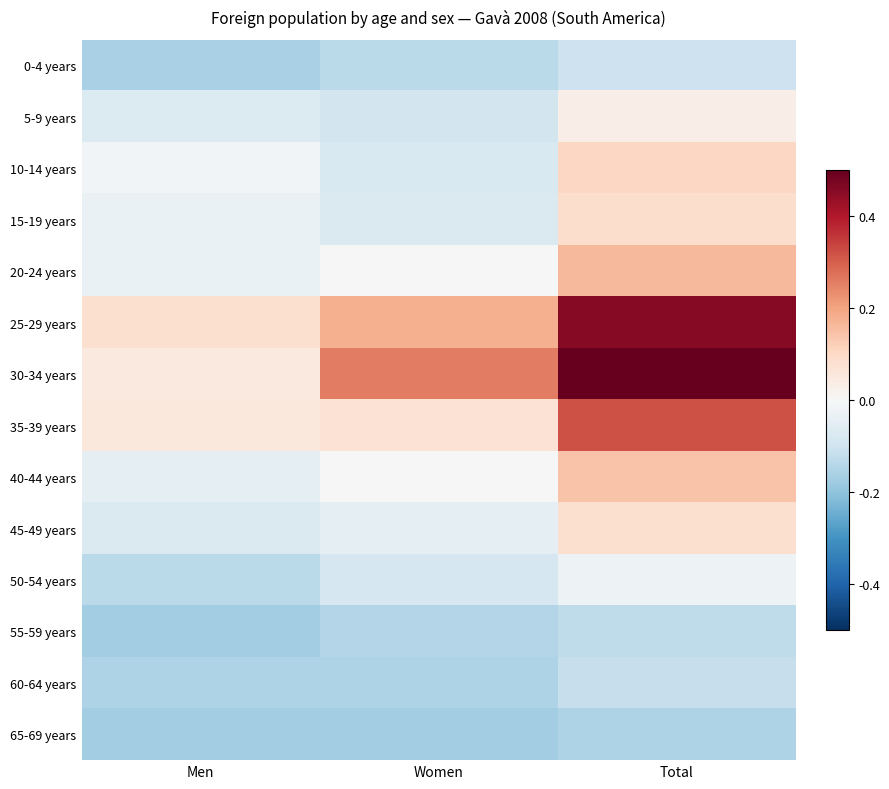

What is the difference between the highest and lowest values at Total?

0.7